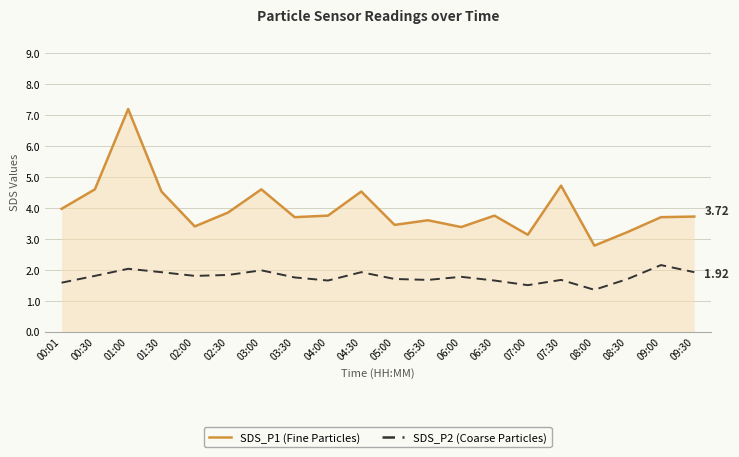

How many lines are shown in the chart?

2